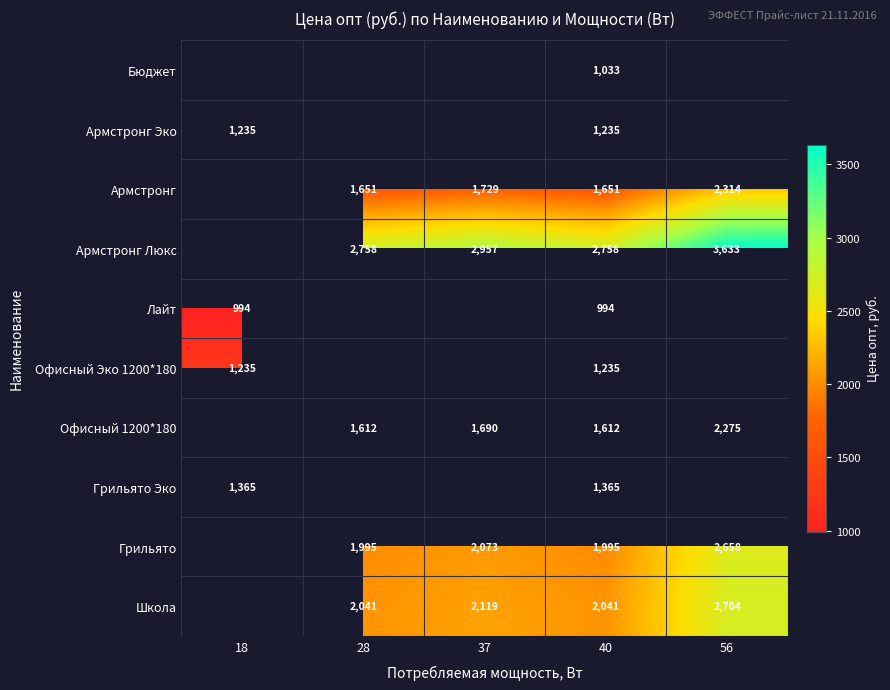

True or false: Грильято has a value of 2717.0 at 40.

False